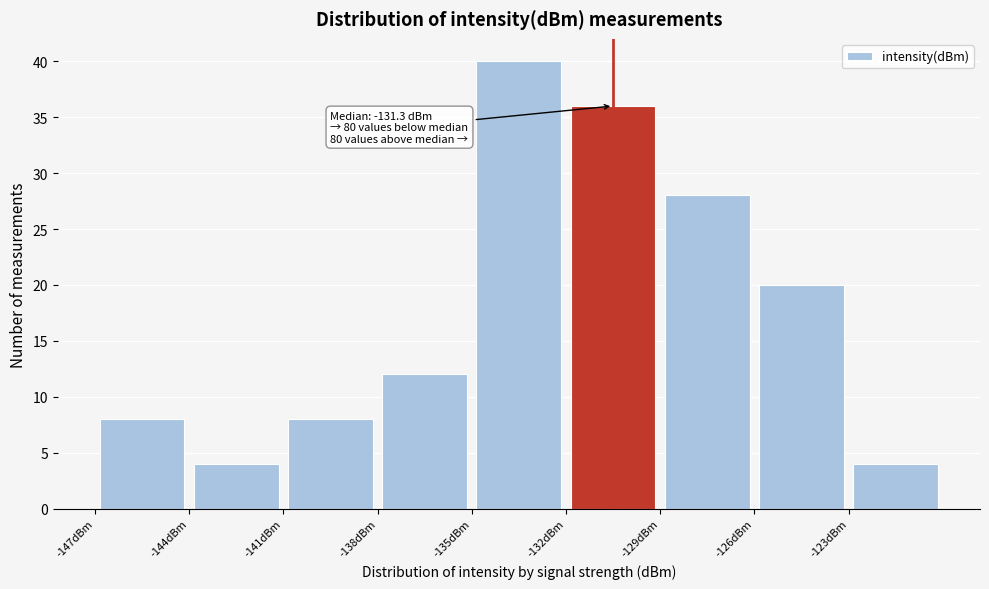

Which range on the x-axis has the tallest bar?

-135 to -132